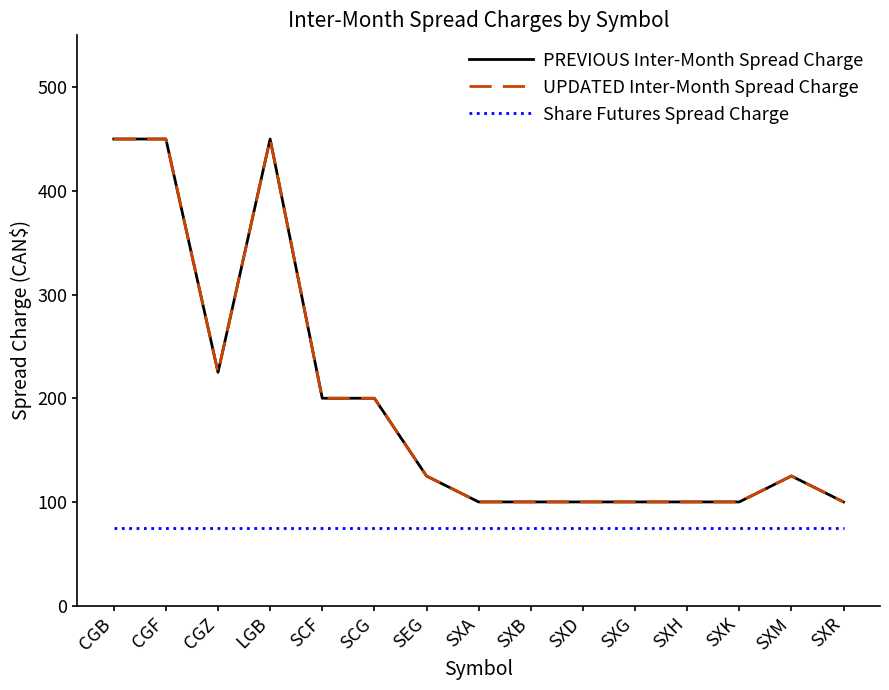

Where is the first local maximum for UPDATED Inter-Month Spread Charge?

LGB